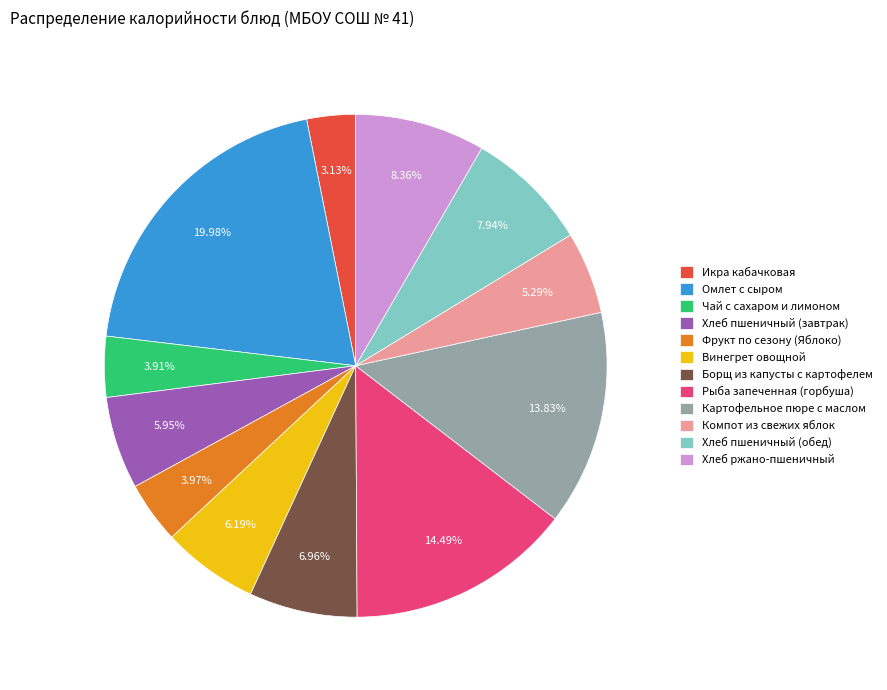

To the nearest percent, what percentage of the pie is Икра кабачковая?

3%